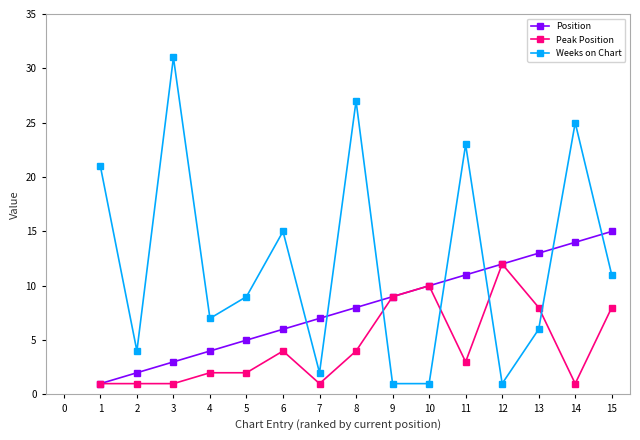

Which series has the largest range (max minus min)?

Weeks on Chart